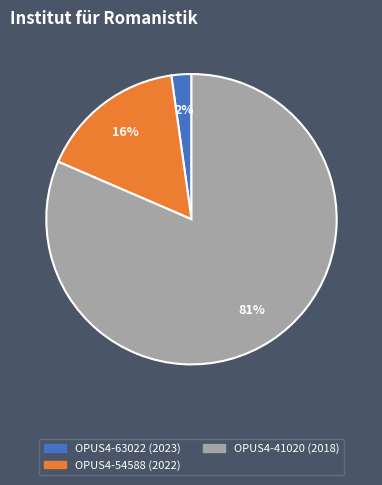

Is there any slice that represents more than half of the pie?

Yes